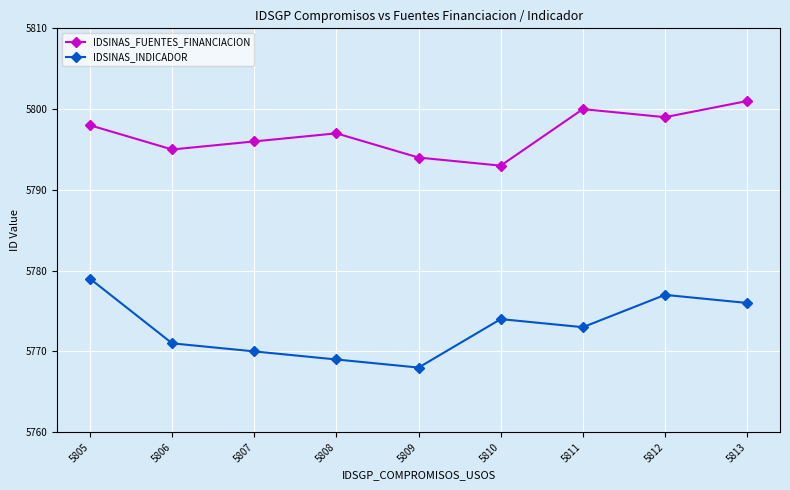

True or false: IDSINAS_INDICADOR and IDSINAS_FUENTES_FINANCIACION cross at least once.

False